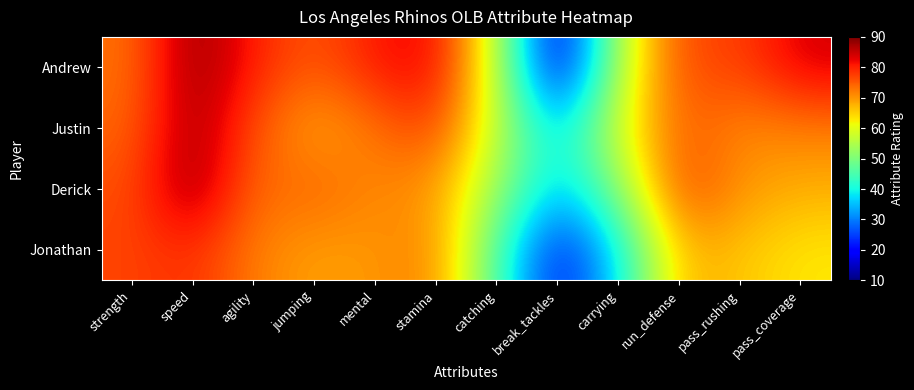

Reading left to right, what are all the values shown in this chart?

Andrew: strength=73	speed=89	agility=80	jumping=75	mental=81	stamina=83	catching=57	break_tackles=14	carrying=56	run_defense=77	pass_rushing=77	pass_coverage=84
Justin: strength=74	speed=88	agility=76	jumping=68	mental=73	stamina=78	catching=57	break_tackles=35	carrying=60	run_defense=75	pass_rushing=71	pass_coverage=72
Derick: strength=76	speed=89	agility=73	jumping=75	mental=71	stamina=70	catching=53	break_tackles=35	carrying=51	run_defense=78	pass_rushing=70	pass_coverage=68
Jonathan: strength=77	speed=79	agility=72	jumping=69	mental=70	stamina=72	catching=45	break_tackles=20	carrying=38	run_defense=68	pass_rushing=66	pass_coverage=63